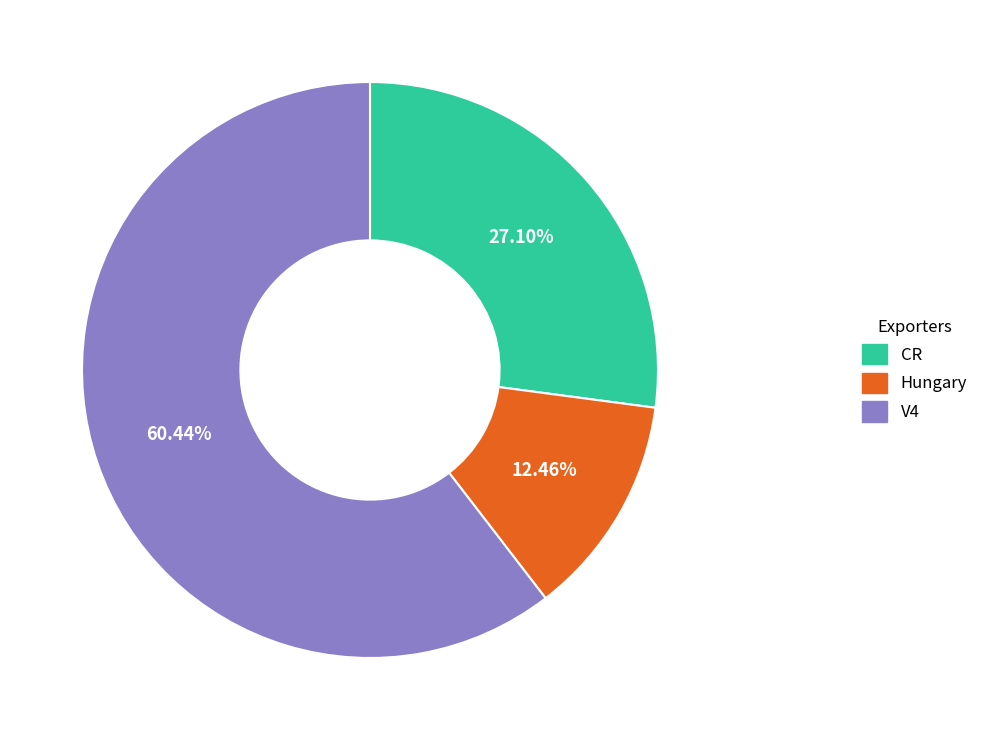

To the nearest percent, what percentage of the pie is Hungary?

12%